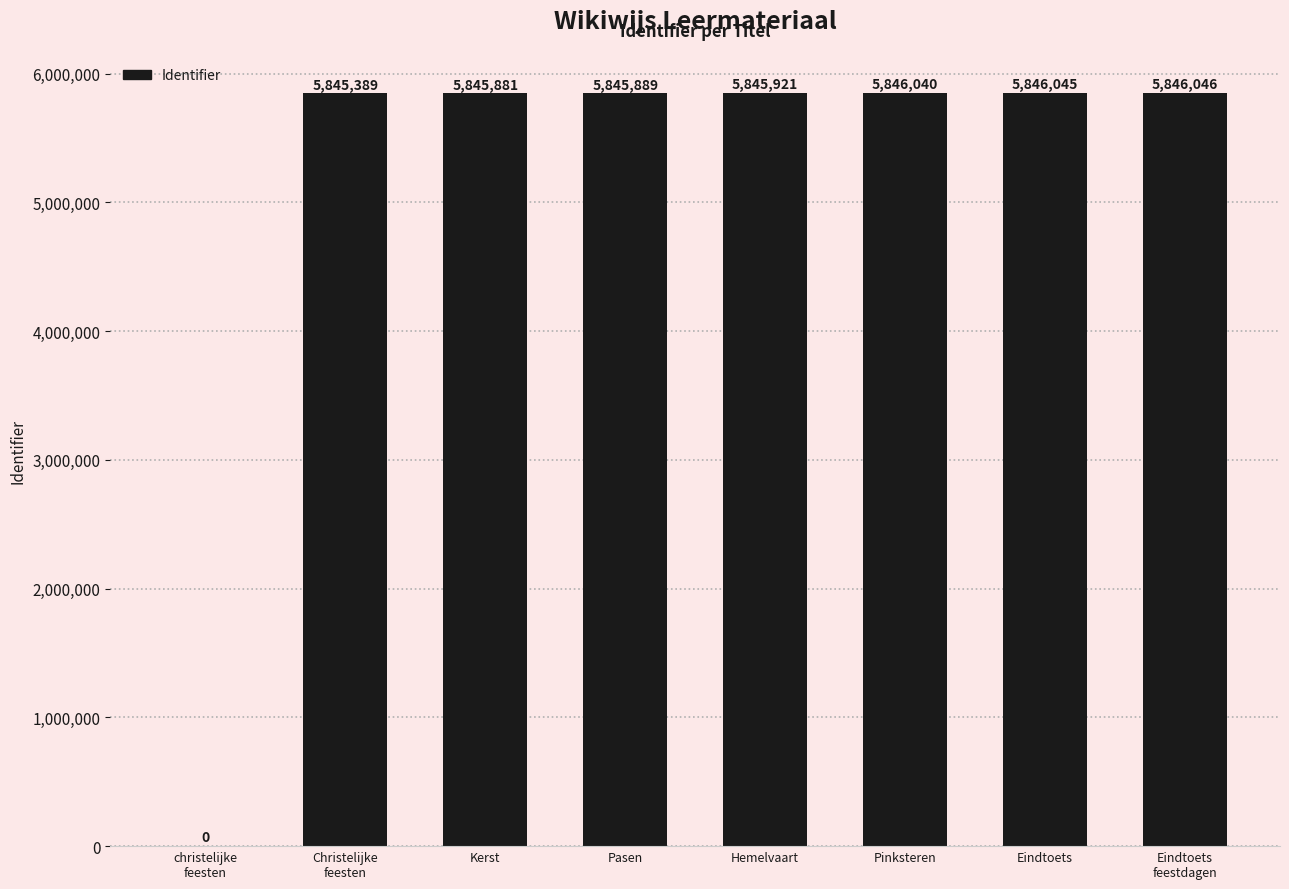

The value at Christelijke
feesten is 1639271. True or false?

False